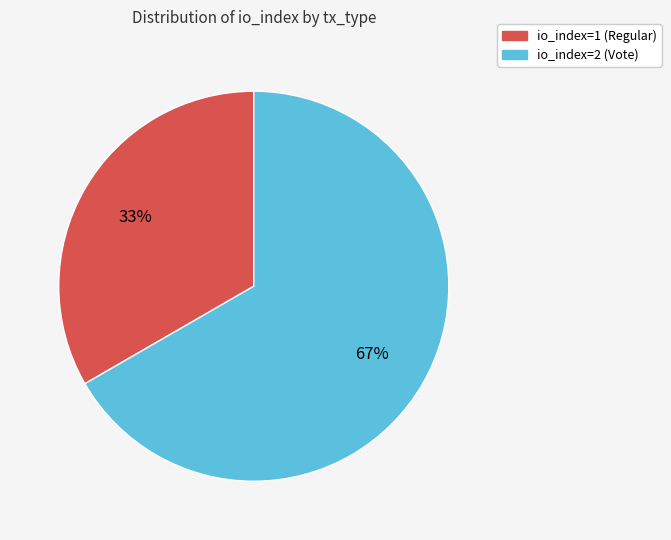

How many segments does this pie chart have?

2